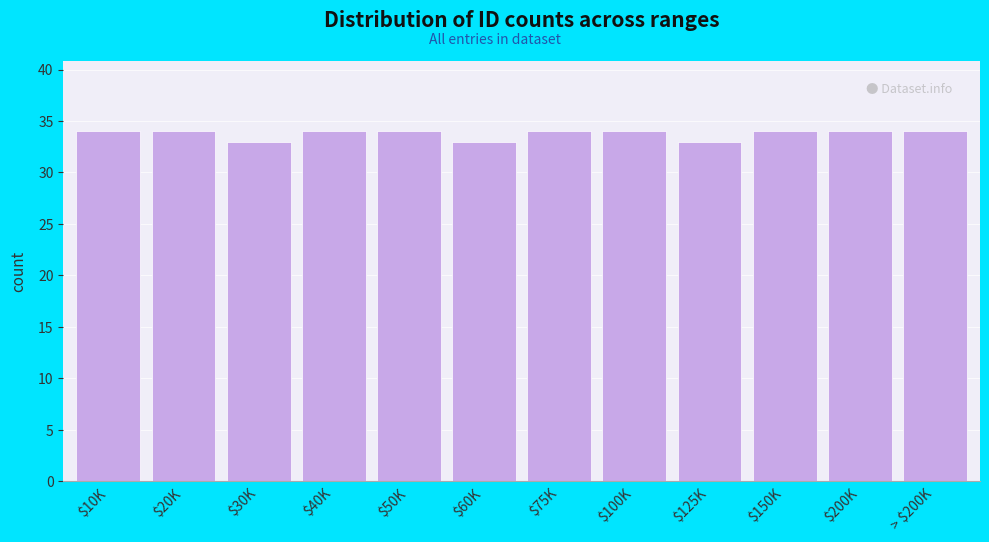

Reading left to right, transcribe all the data shown in this chart.

34	34	33	34	34	33	34	34	33	34	34	34